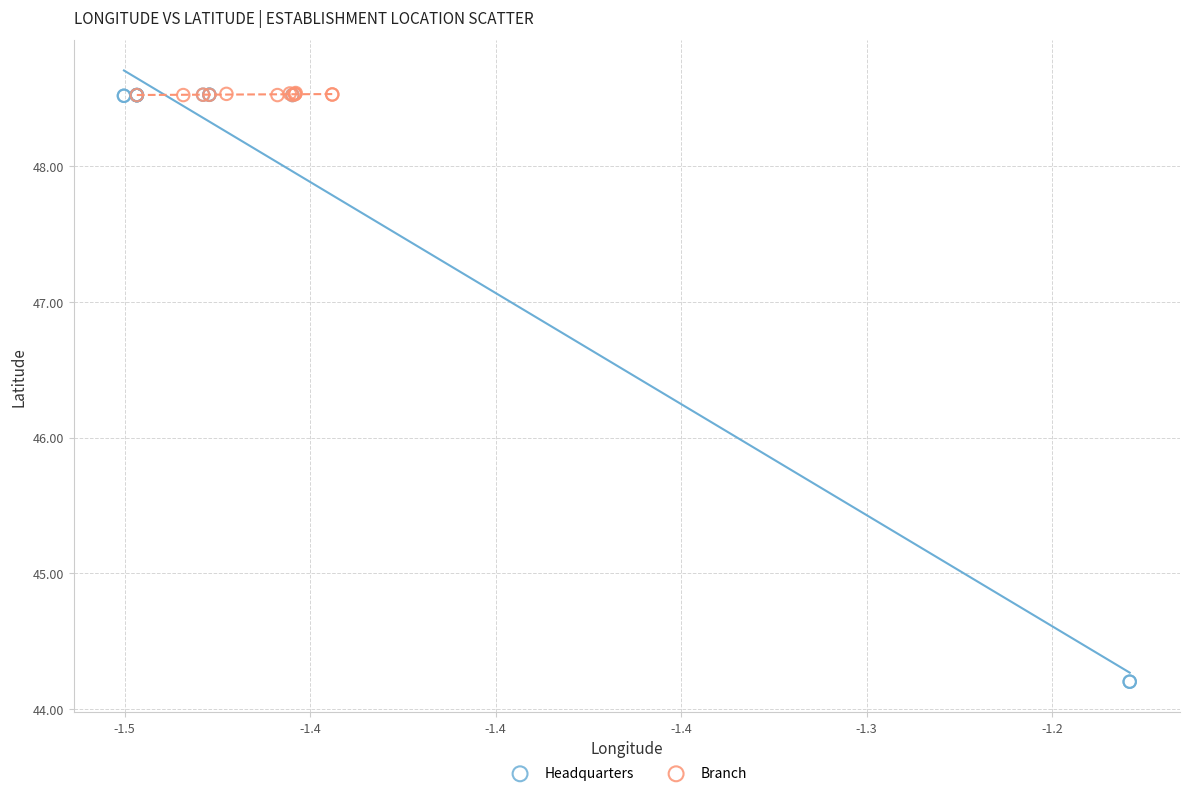

Which series contains the lowest Y value?

Headquarters